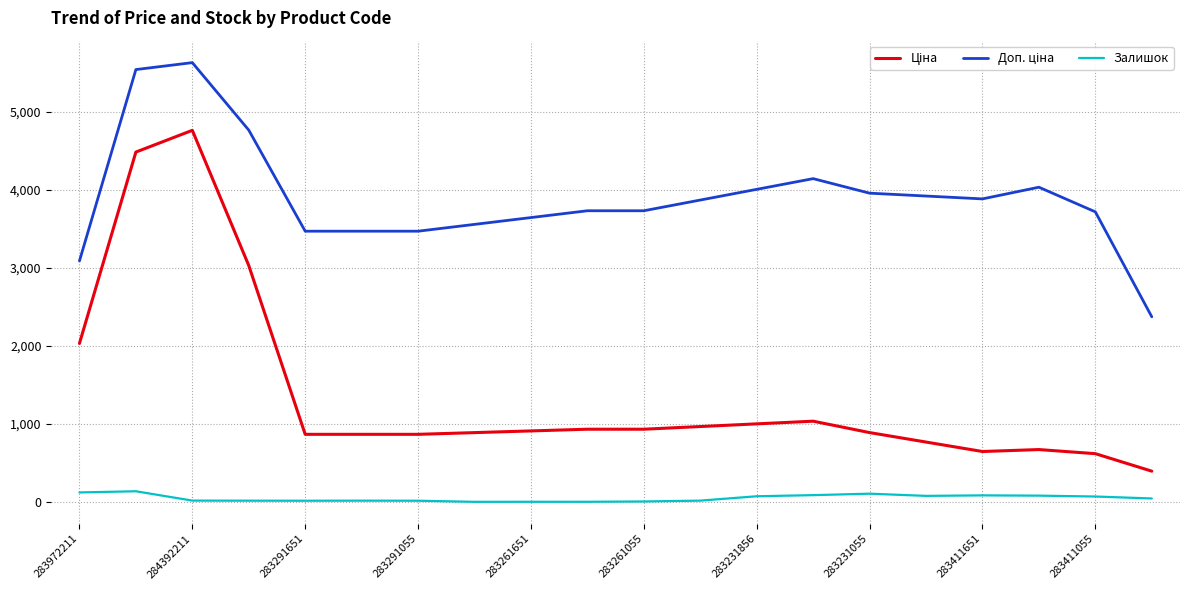

What is the greatest value displayed?

5633.2